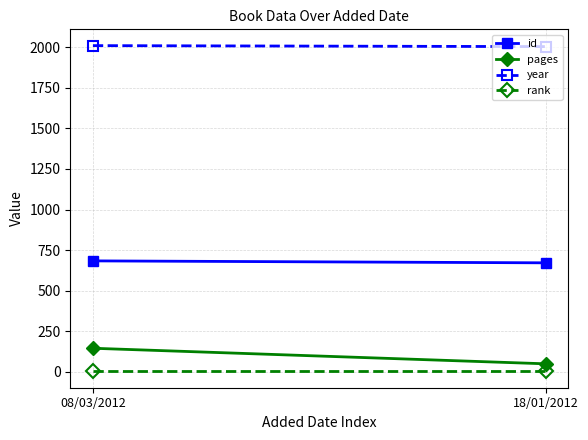

Which series changed the most between 08/03/2012 and 18/01/2012?

pages